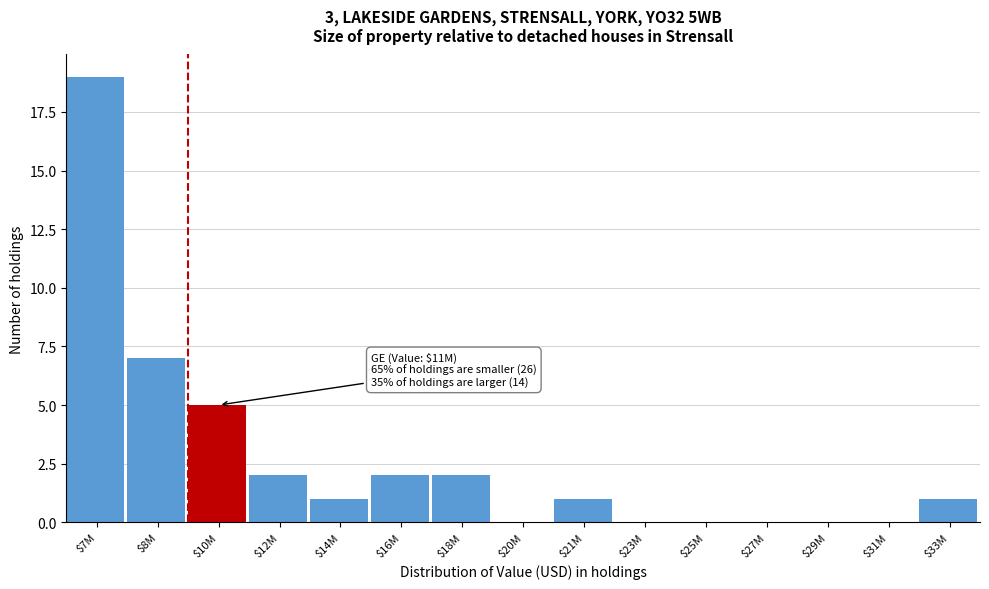

Is it true that the value at $23M is -10?

False